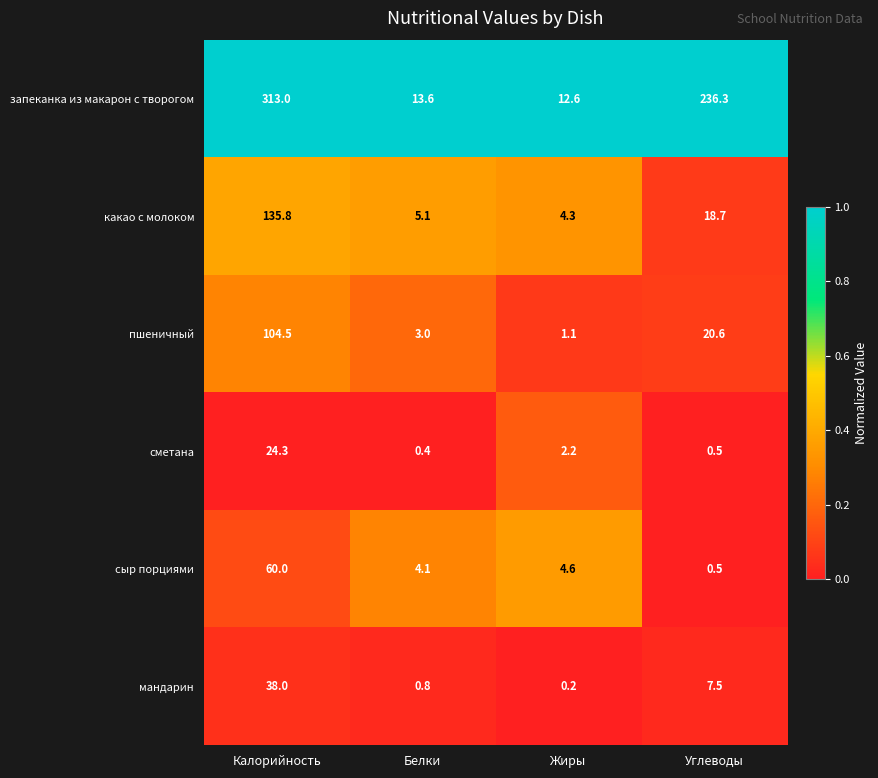

Reading left to right, what are all the values shown in this chart?

запеканка из макарон с творогом: 313.0	13.6	12.6	236.3
какао с молоком: 135.8	5.1	4.3	18.7
пшеничный: 104.5	3.0	1.1	20.6
сметана: 24.3	0.4	2.2	0.5
сыр порциями: 60.0	4.1	4.6	0.5
мандарин: 38.0	0.8	0.2	7.5